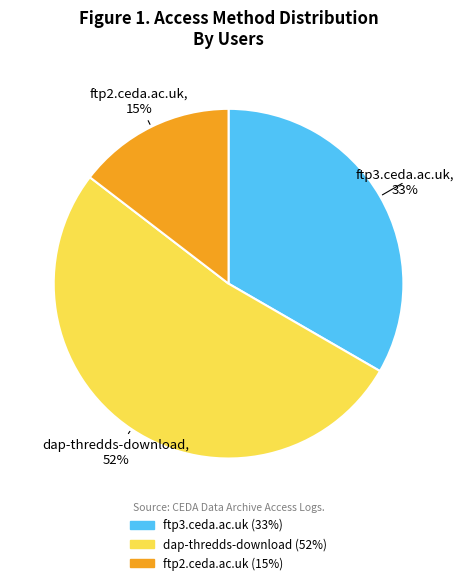

To the nearest percent, what is the combined percentage of dap-thredds-download and ftp3.ceda.ac.uk?

85%